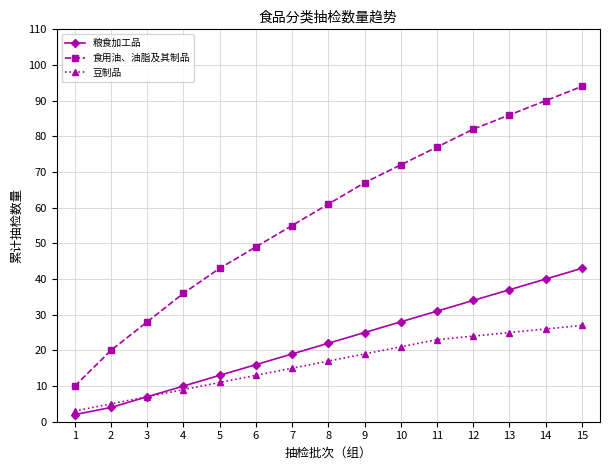

What is the minimum value for 食用油、油脂及其制品?

10